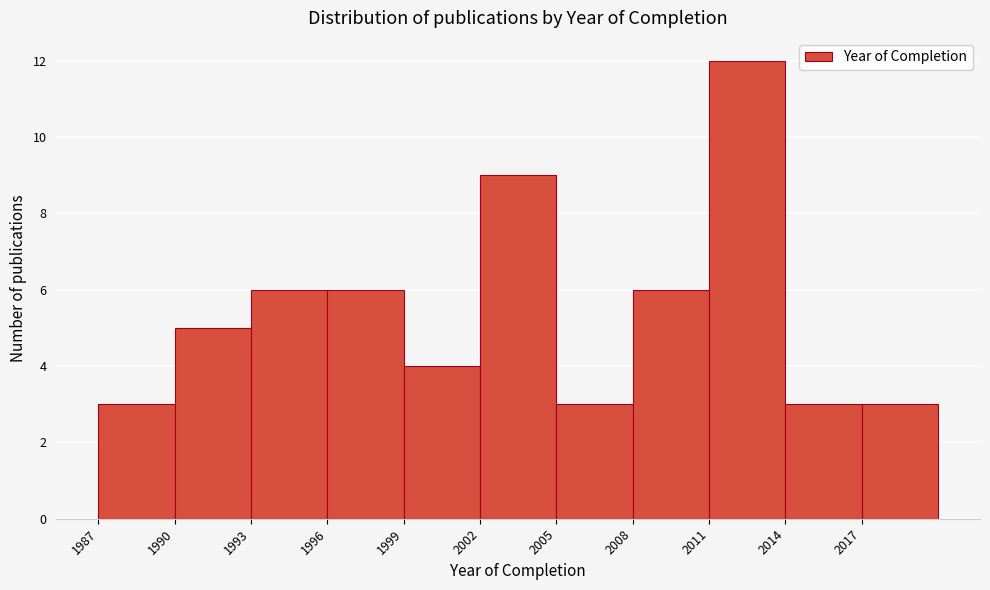

How tall is the bar that spans 2017 to 2020 on the x-axis? The values are not printed on the chart, so give them approximately, as read against the axis.

3